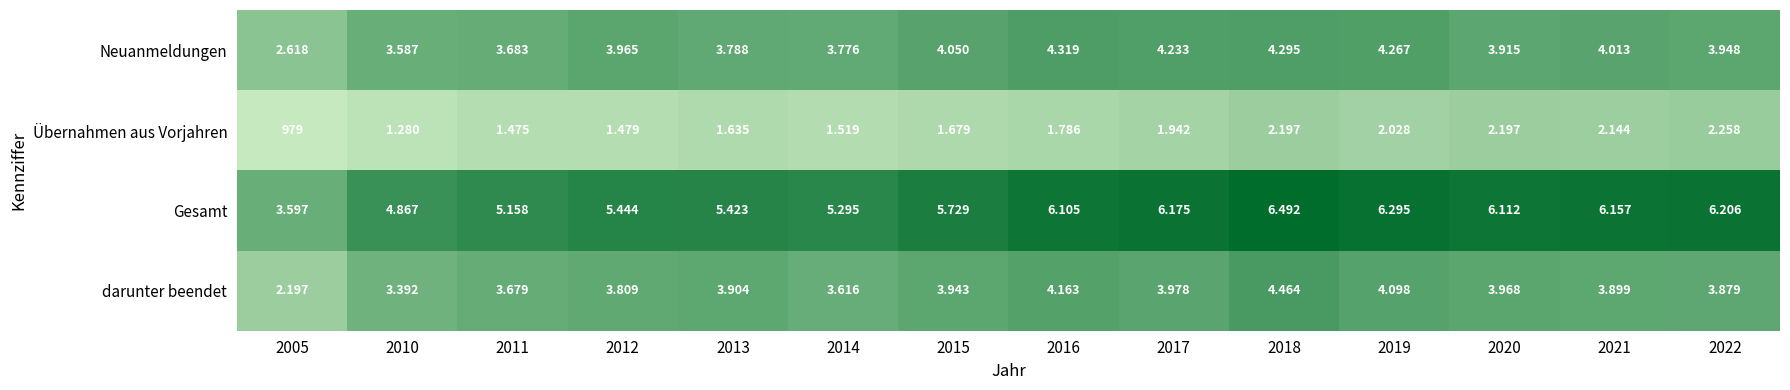

Which series changed the most between 2016 and 2022?

Übernahmen aus Vorjahren